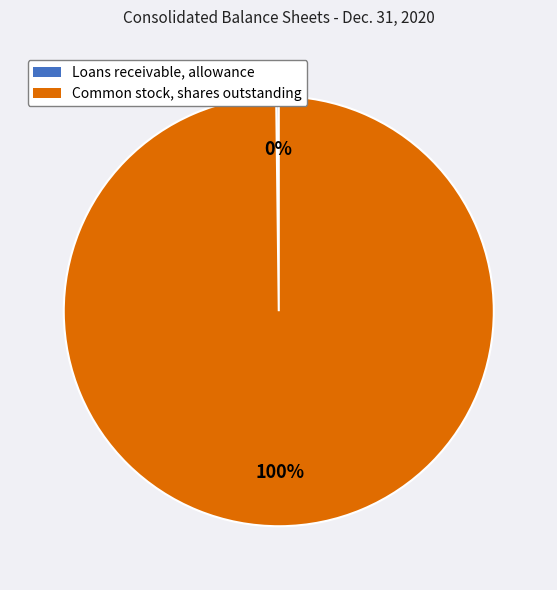

True or false: Common stock, shares outstanding accounts for 90% of the total.

False